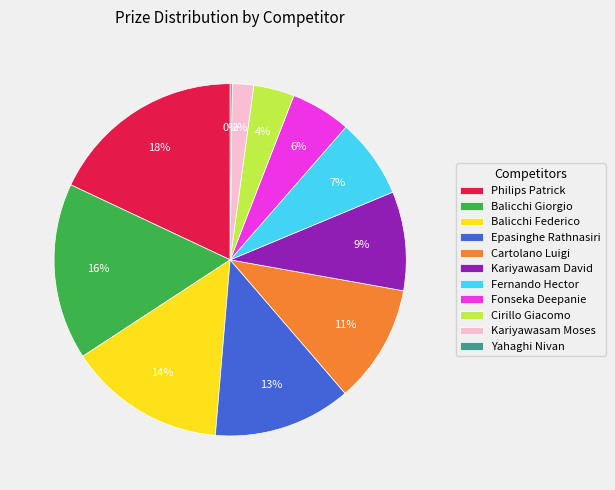

True or false: Kariyawasam David accounts for 9% of the total.

True